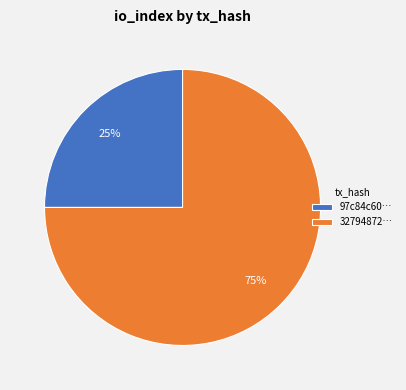

Count the number of slices in the pie.

2